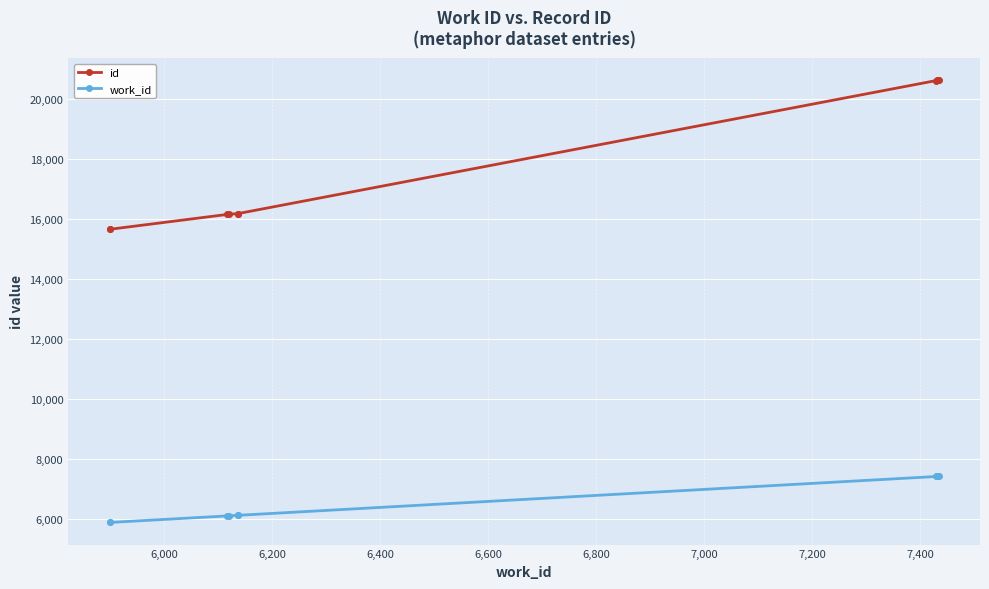

What is the value of the id point at the 5th from the left?

16189